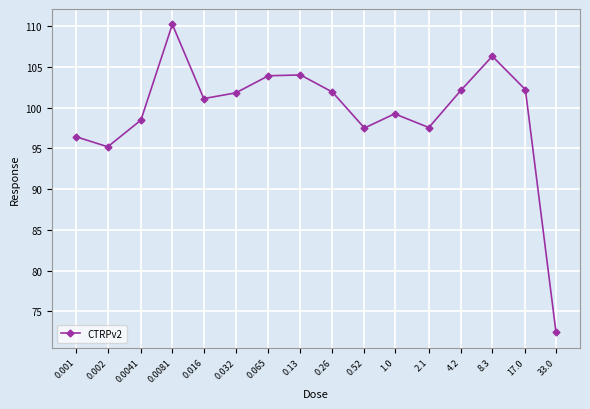

What is the difference between the maximum and minimum values?

37.8